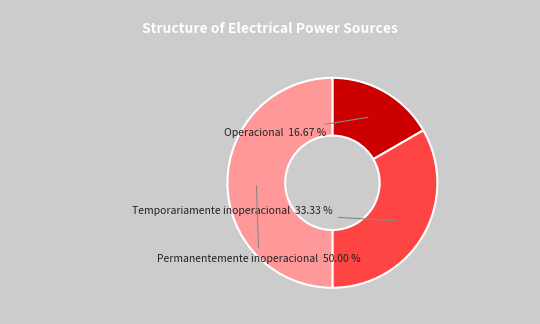

Is it true that Permanentemente inoperacional is 50% of the pie?

True